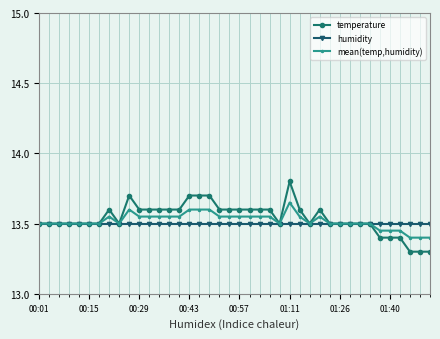

Which series has the widest spread of values?

temperature